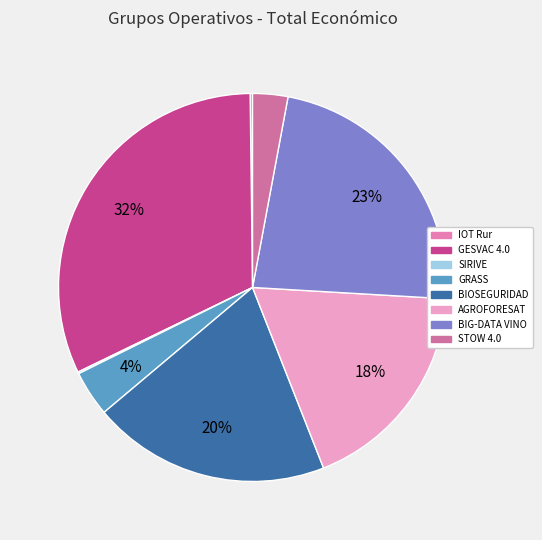

Is there a majority slice in this chart?

No